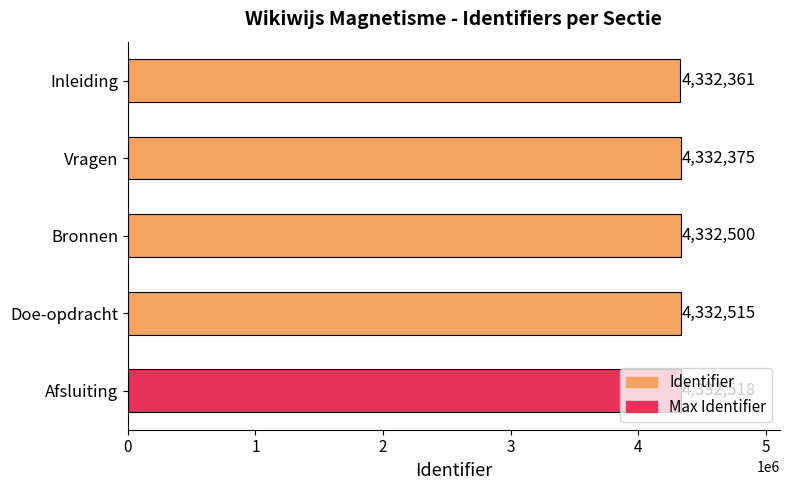

The chart shows a value of 1748099 at Inleiding. True or false?

False